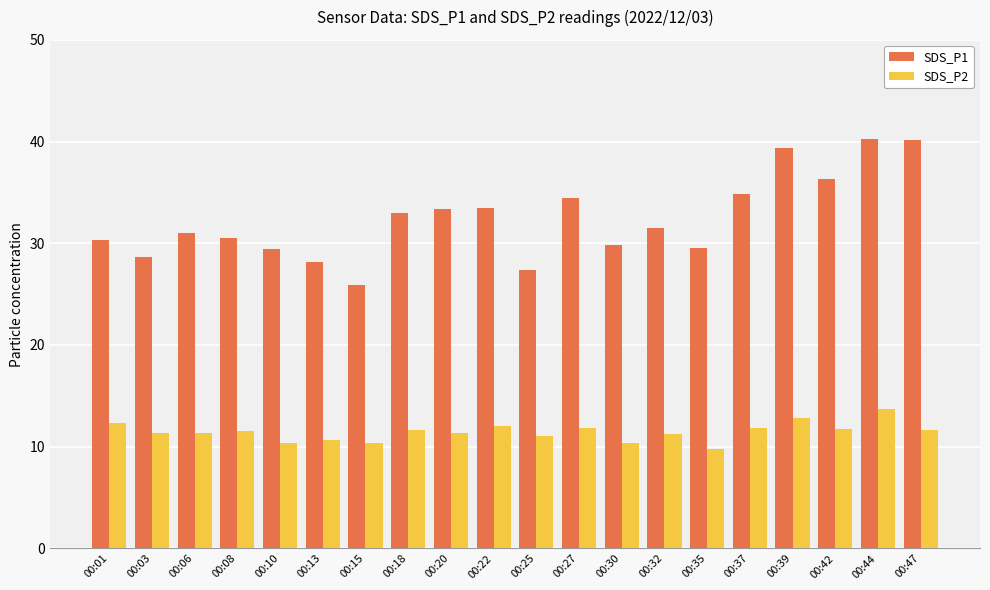

Which series changed the most between 00:03 and 00:18?

SDS_P1